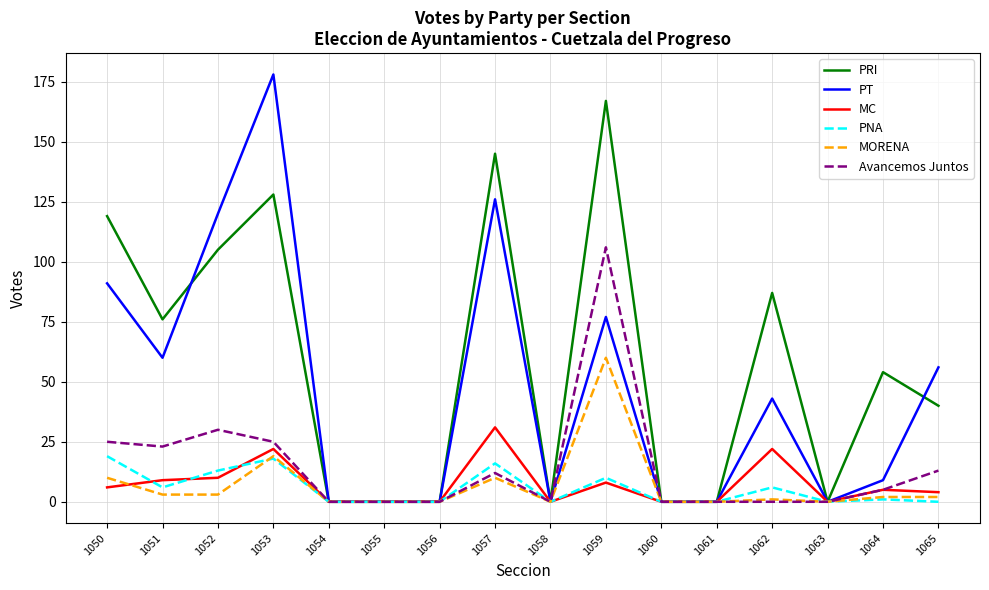

What is the difference between the maximum and minimum values in the PRI series?

167